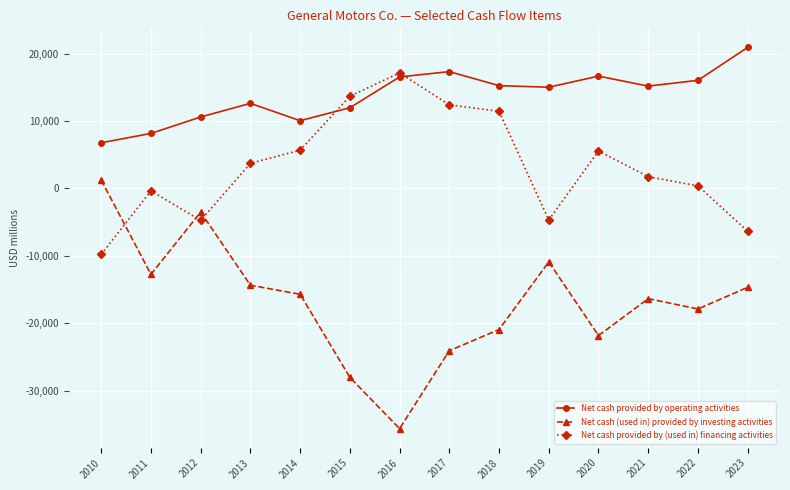

What is the difference between the Net cash (used in) provided by investing activities values at 2014 and 2016?

19945